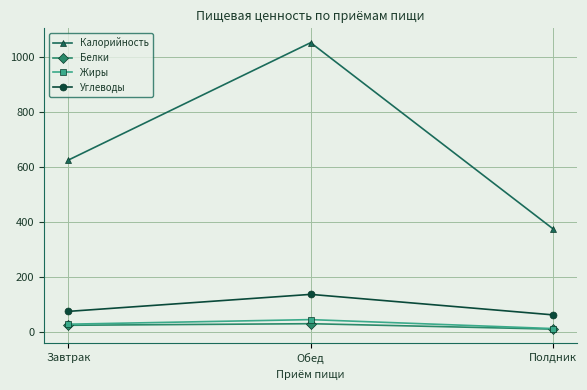

What are all the series names shown in the legend?

Калорийность, Белки, Жиры, Углеводы